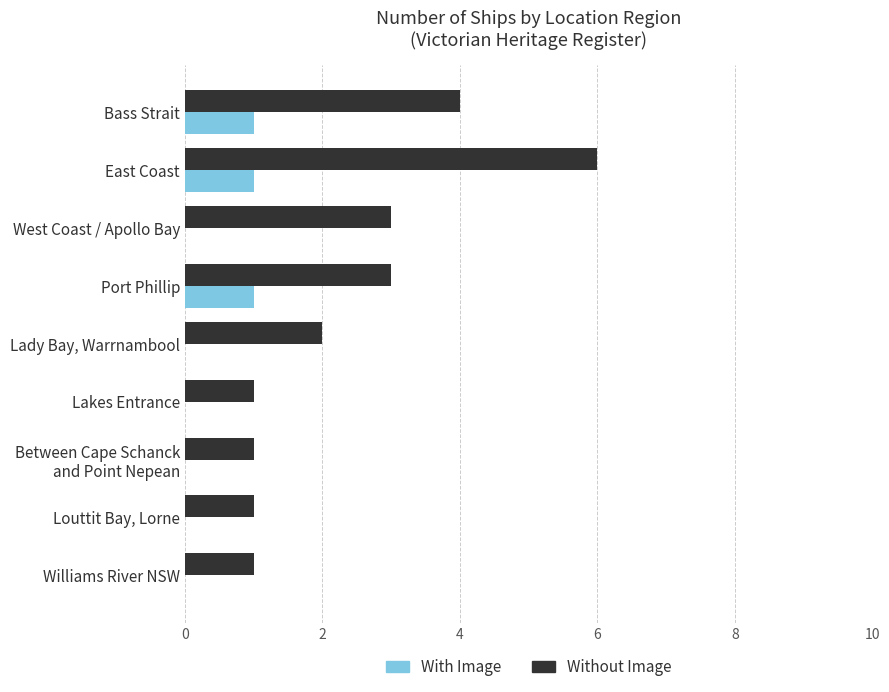

Read the Without Image value at Bass Strait.

4